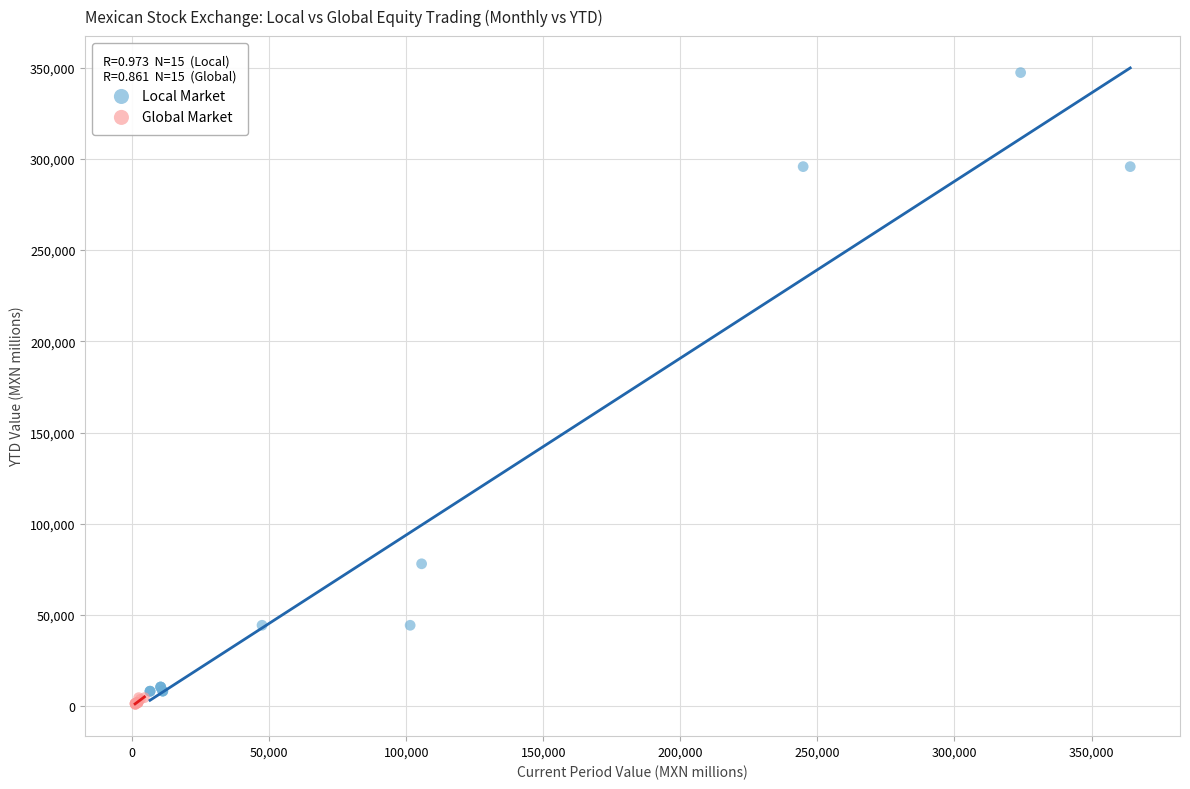

Which series contains the lowest Y value?

Global Market